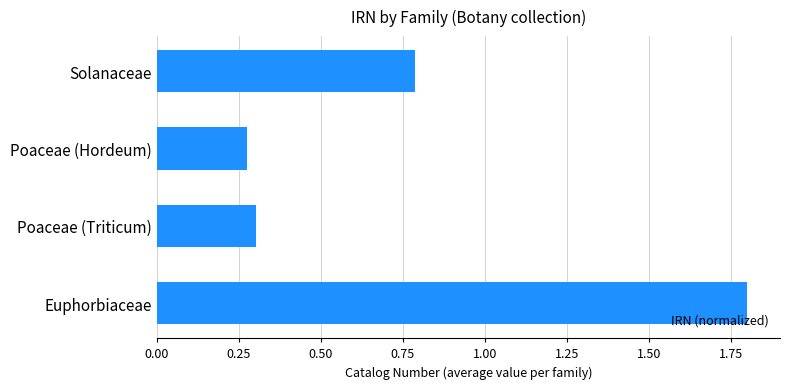

How many data points does each series have?

4